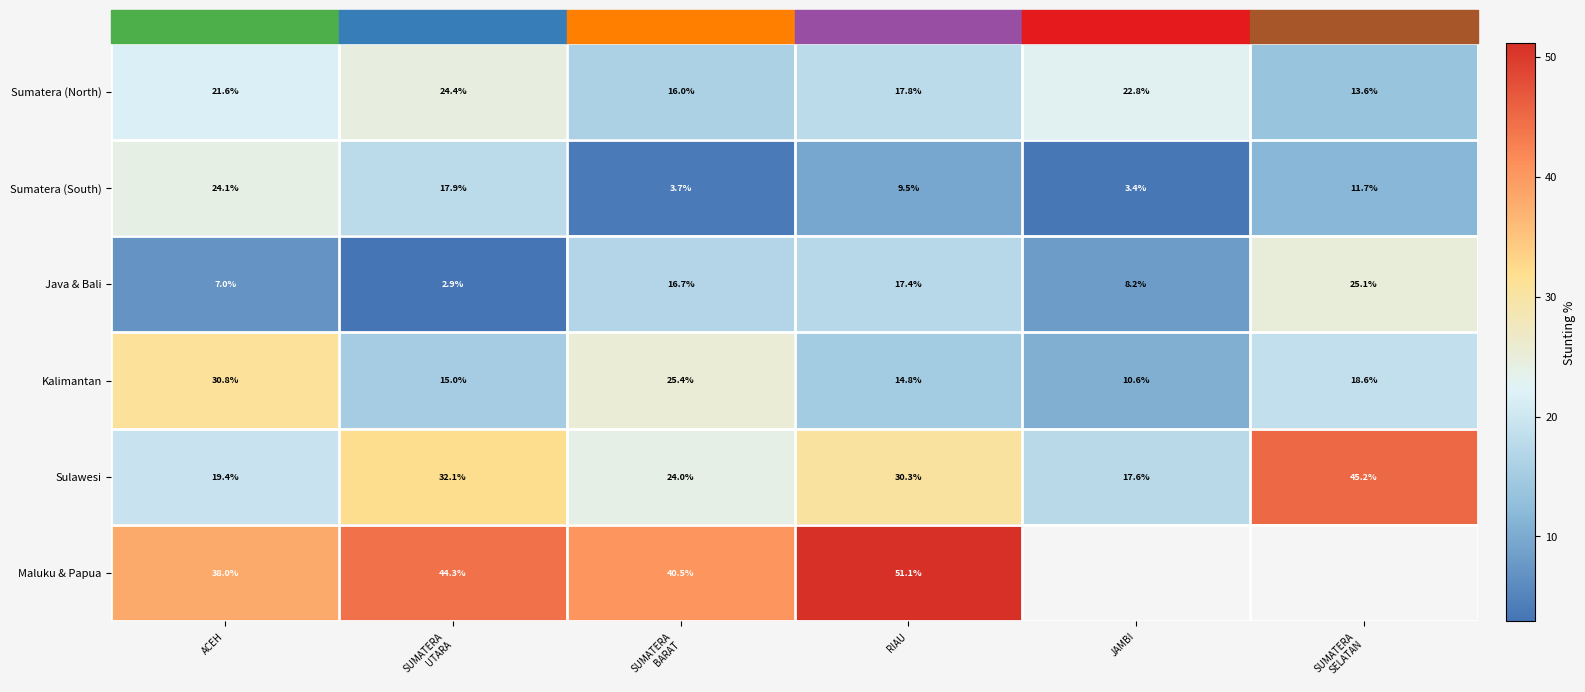

How many values in the Sulawesi series exceed 30?

3